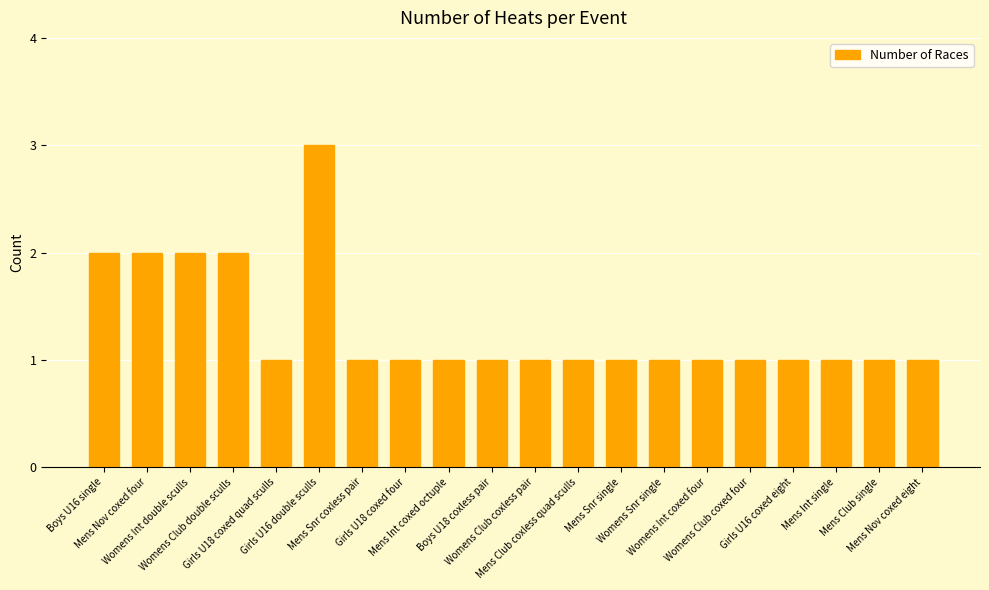

What is the average value?

1